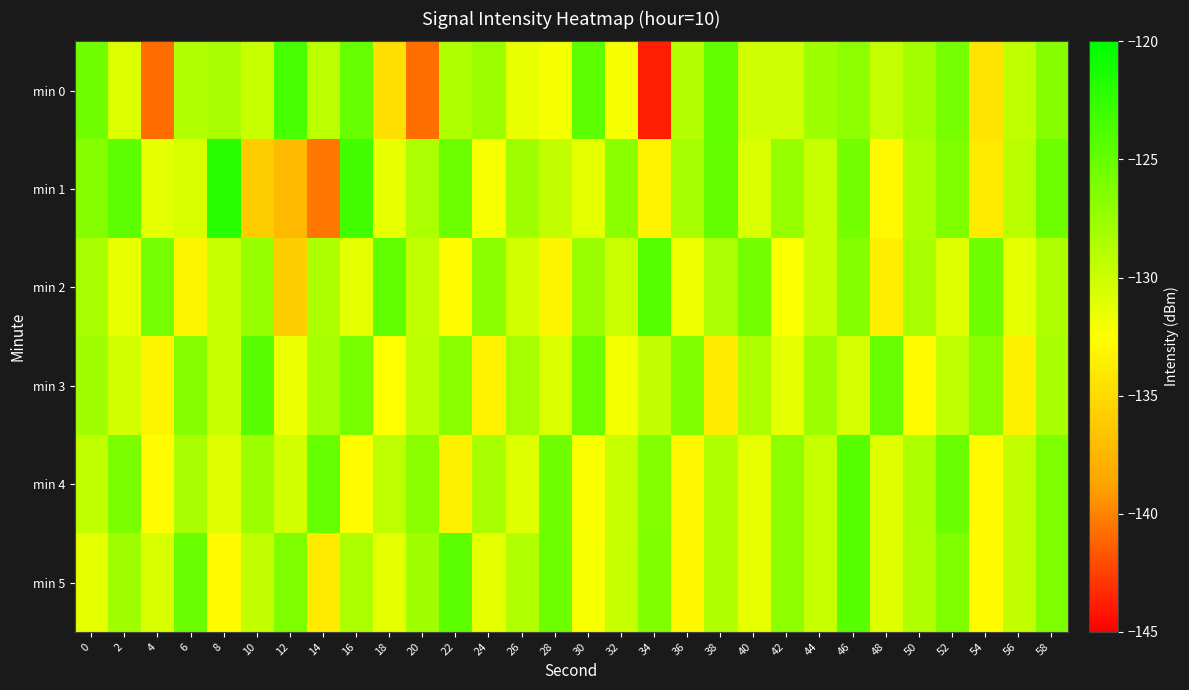

Reading left to right, list all the values displayed in this chart.

min 0: 0=-125.7	2=-130.8	4=-140.9	6=-128.8	8=-128.4	10=-129.8	12=-123.6	14=-129.2	16=-125.1	18=-134.7	20=-140.7	22=-128.6	24=-127.7	26=-131.5	28=-132.1	30=-124.7	32=-132.1	34=-143.8	36=-129.0	38=-124.8	40=-130.2	42=-130.2	44=-127.8	46=-127.0	48=-129.6	50=-128.1	52=-125.9	54=-134.3	56=-129.5	58=-126.7
min 1: 0=-126.5	2=-124.6	4=-131.2	6=-130.6	8=-122.0	10=-136.0	12=-137.2	14=-140.5	16=-123.3	18=-131.4	20=-128.4	22=-125.3	24=-132.1	26=-127.9	28=-129.6	30=-131.2	32=-126.8	34=-133.4	36=-128.1	38=-125.0	40=-130.7	42=-127.3	44=-129.8	46=-125.7	48=-133.0	50=-128.5	52=-126.2	54=-133.9	56=-129.2	58=-125.4
min 2: 0=-128.2	2=-131.4	4=-125.8	6=-133.2	8=-129.7	10=-127.3	12=-135.9	14=-128.6	16=-131.2	18=-124.8	20=-129.4	22=-132.7	24=-126.9	26=-130.3	28=-133.2	30=-127.6	32=-129.9	34=-124.3	36=-131.8	38=-128.4	40=-125.7	42=-132.3	44=-129.8	46=-126.5	48=-133.7	50=-128.2	52=-130.9	54=-125.6	56=-131.2	58=-128.7
min 3: 0=-127.9	2=-130.3	4=-133.2	6=-126.6	8=-129.8	10=-124.5	12=-131.7	14=-128.2	16=-125.9	18=-132.6	20=-129.2	22=-126.8	24=-133.4	26=-128.1	28=-130.7	30=-125.3	32=-132.0	34=-129.6	36=-126.2	38=-133.9	40=-128.5	42=-131.2	44=-127.8	46=-130.4	48=-125.1	50=-132.7	52=-129.3	54=-126.9	56=-133.6	58=-128.2
min 4: 0=-129.4	2=-126.1	4=-132.8	6=-128.3	8=-131.0	10=-127.7	12=-130.3	14=-125.0	16=-132.7	18=-129.3	20=-126.9	22=-133.6	24=-128.2	26=-130.9	28=-125.6	30=-132.2	32=-129.8	34=-126.5	36=-133.1	38=-128.7	40=-131.3	42=-127.0	44=-129.7	46=-124.3	48=-131.0	50=-128.6	52=-125.2	54=-132.9	56=-129.6	58=-126.2
min 5: 0=-131.2	2=-127.9	4=-130.6	6=-125.2	8=-132.9	10=-129.6	12=-126.2	14=-133.9	16=-128.6	18=-131.2	20=-127.9	22=-124.6	24=-131.2	26=-128.8	28=-125.5	30=-132.1	32=-129.7	34=-126.3	36=-133.0	38=-128.7	40=-131.3	42=-127.0	44=-129.7	46=-124.3	48=-131.0	50=-128.7	52=-126.2	54=-132.9	56=-129.6	58=-126.2